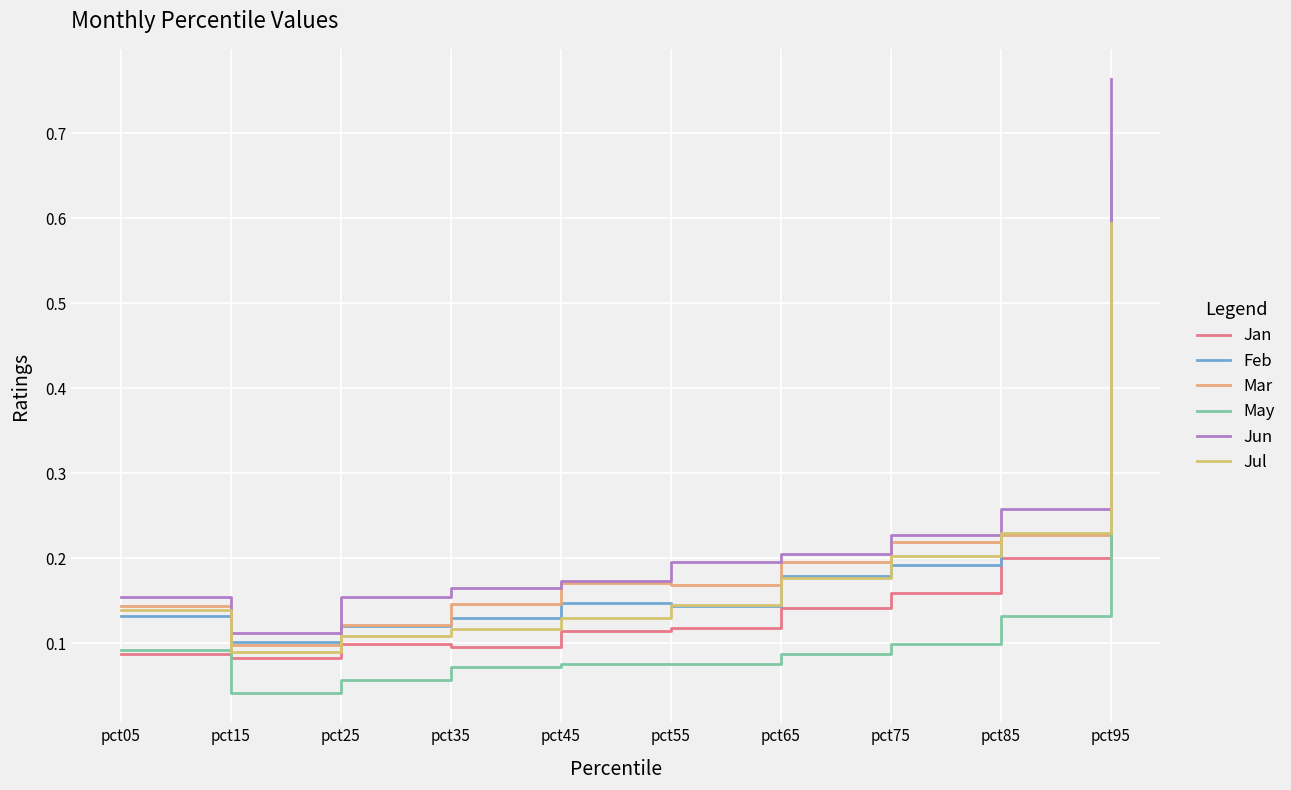

What is the difference between the maximum and minimum values in the Mar series?

0.3